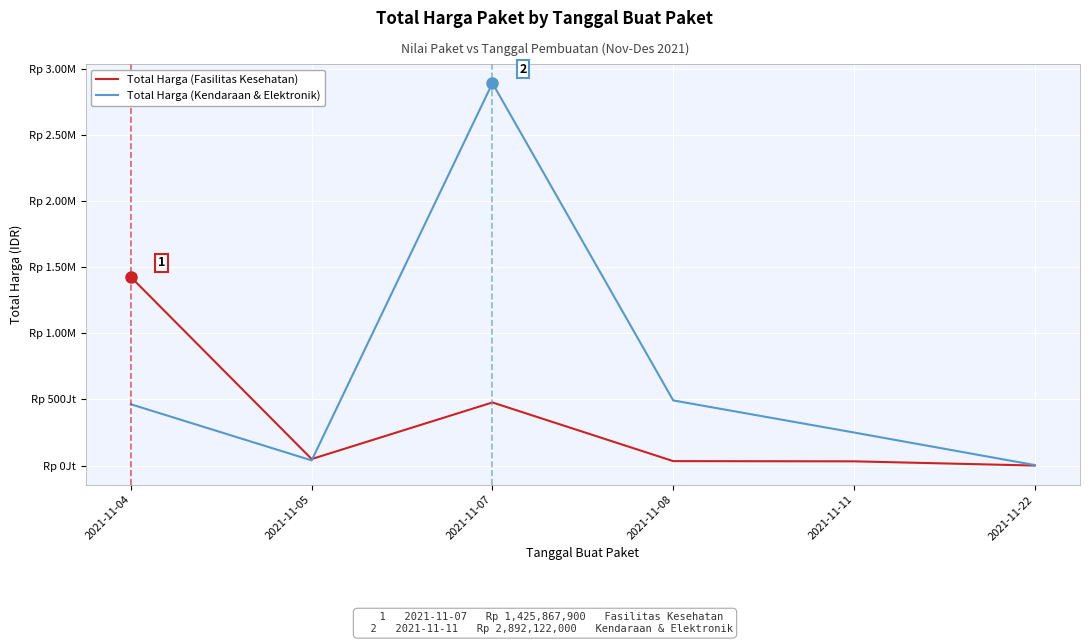

List the labels in order of Total Harga (Kendaraan & Elektronik) value, smallest first.

2021-11-22, 2021-11-05, 2021-11-11, 2021-11-04, 2021-11-08, 2021-11-07